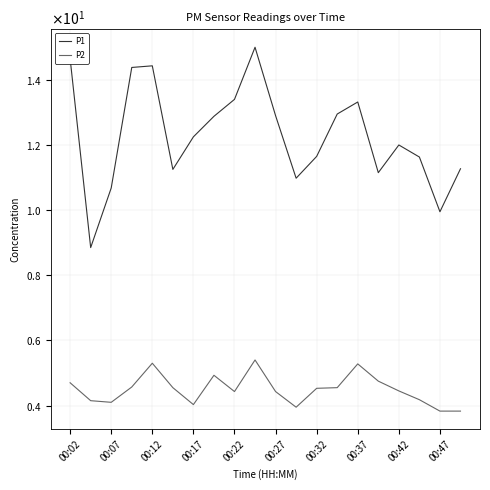

Does the chart display data point markers on the line(s)?

No